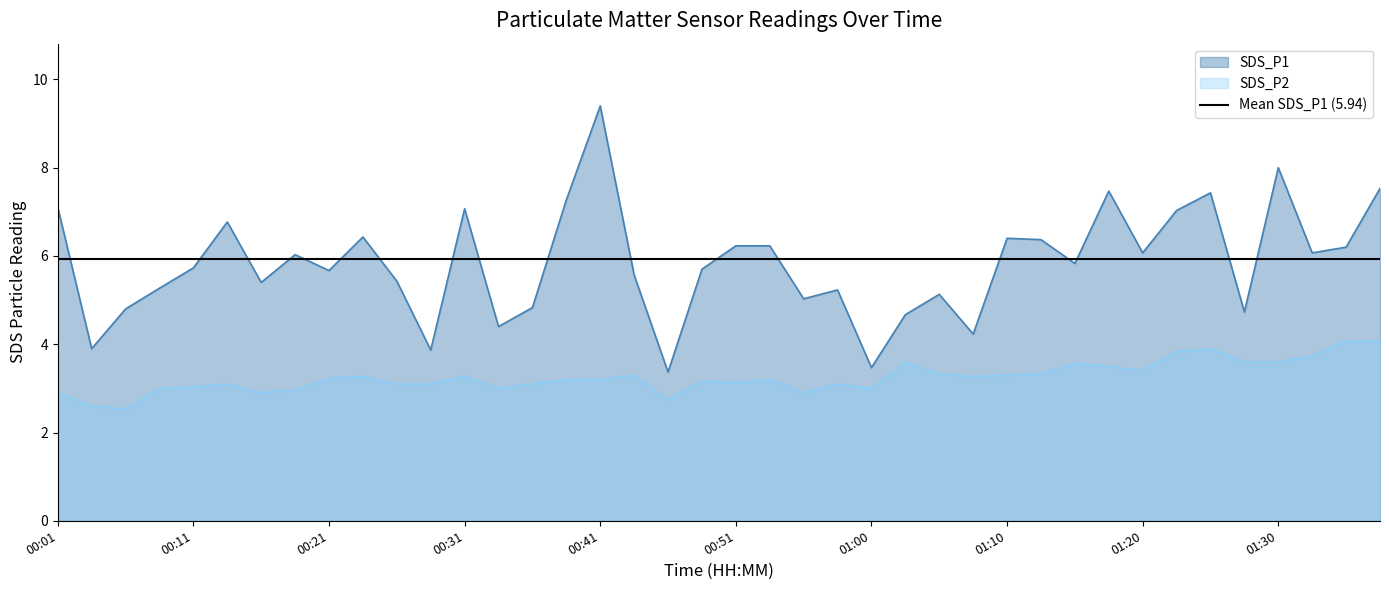

The SDS_P2 series shows 0.7 at 00:55. True or false?

False